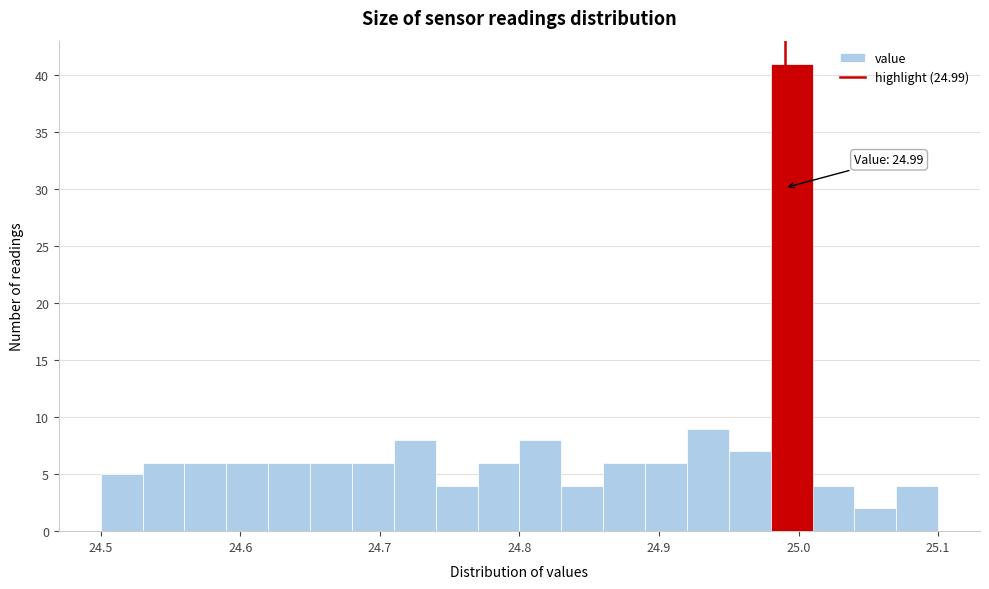

Read against the x-axis, roughly where is the centre of the tallest bar?

25.00